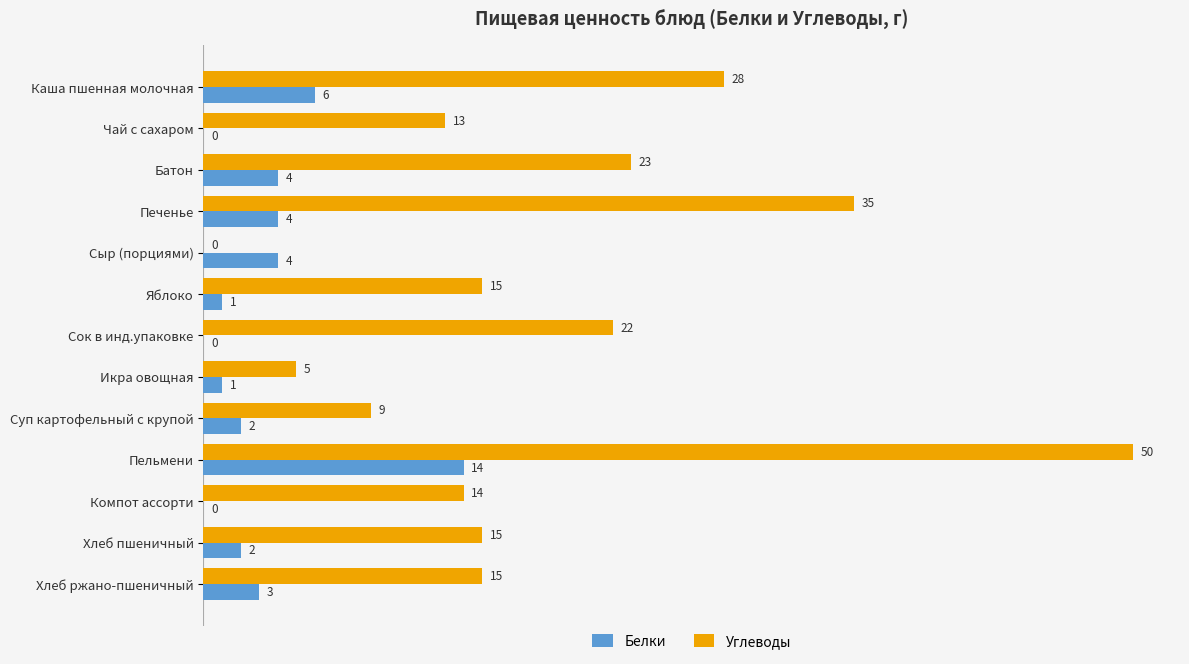

What is the maximum value shown in the chart?

50